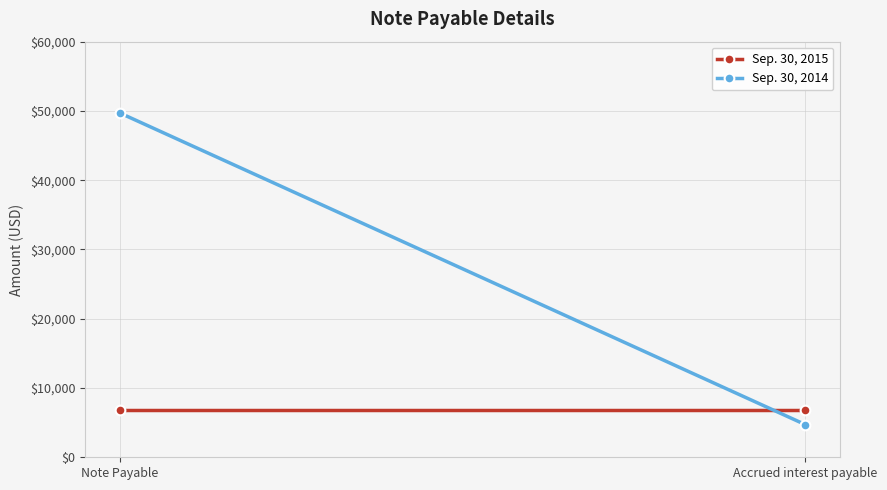

List the series in order of their overall mean, lowest first.

Sep. 30, 2015, Sep. 30, 2014